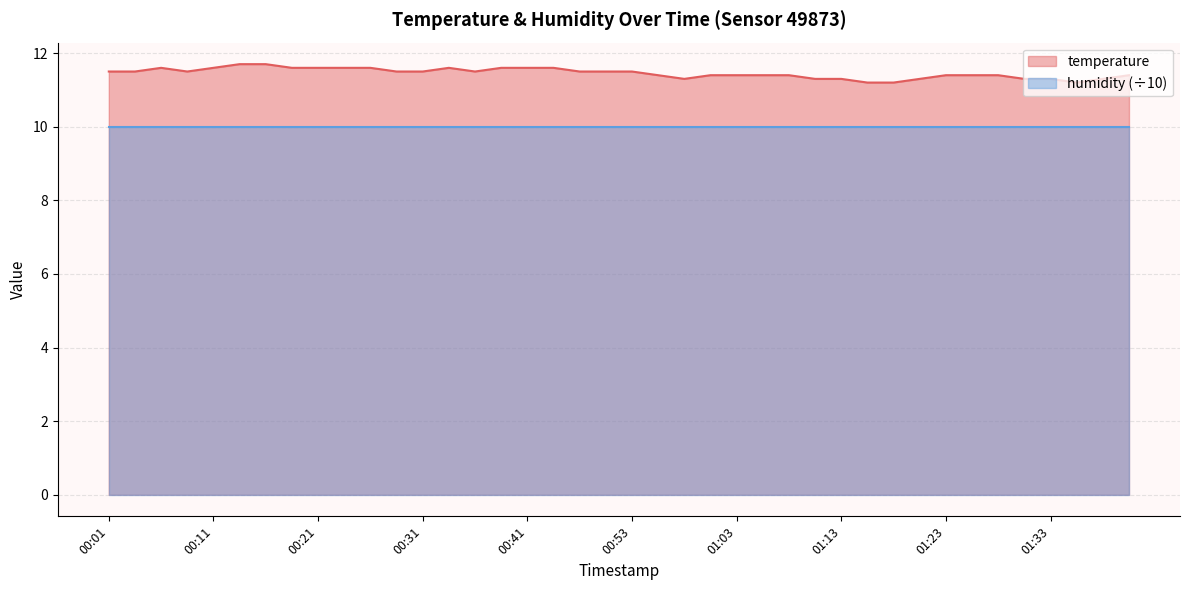

At which label is the value closest to 11?

01:16